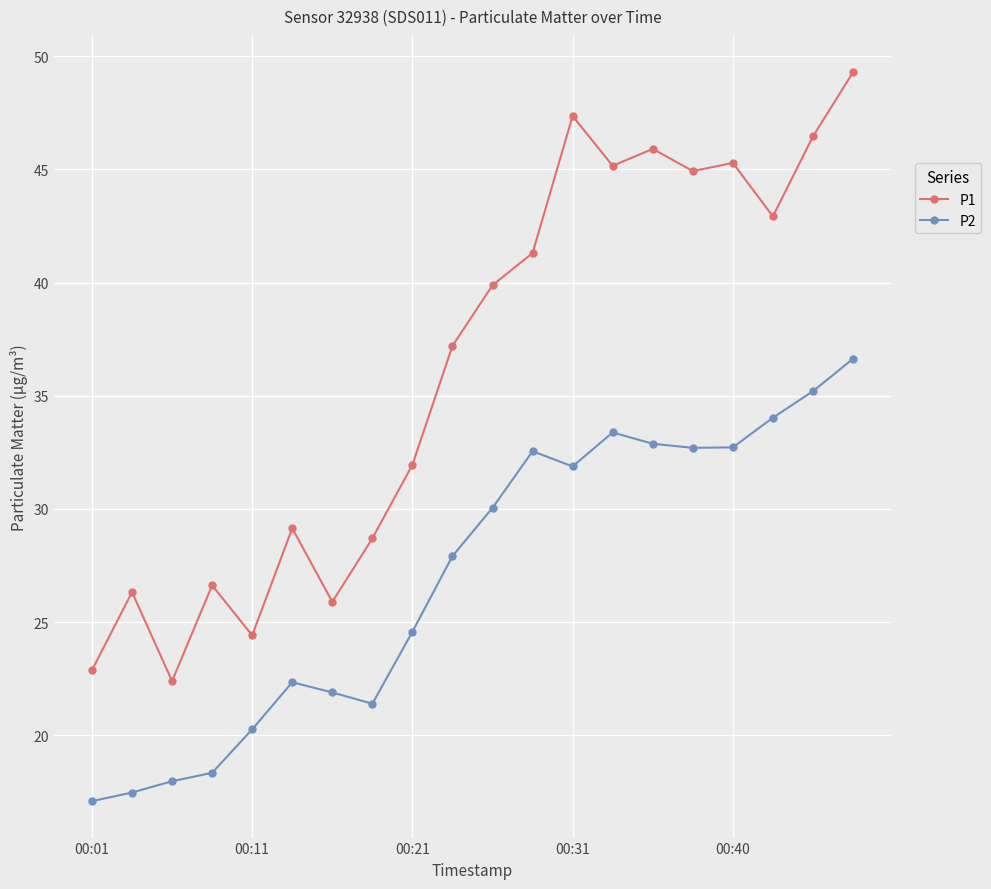

List the series in order of their overall mean, lowest first.

P2, P1